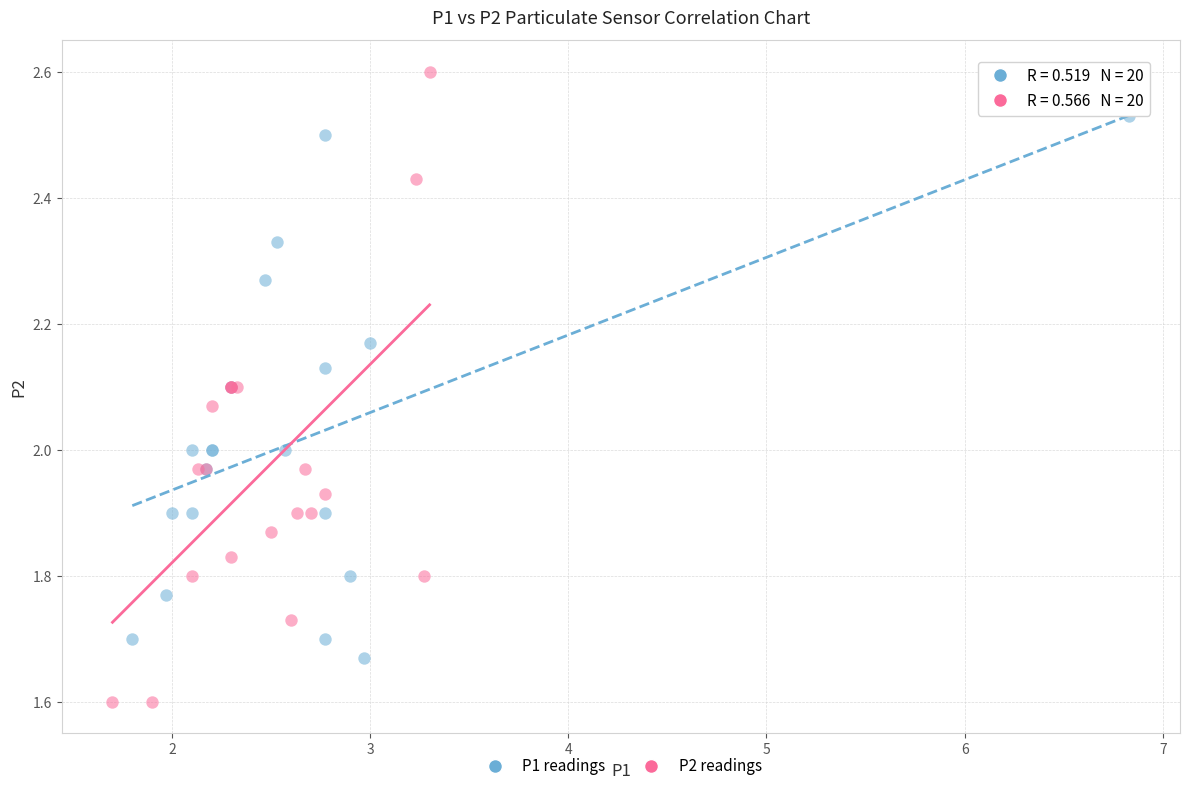

Which series reaches the maximum Y coordinate?

P2 readings